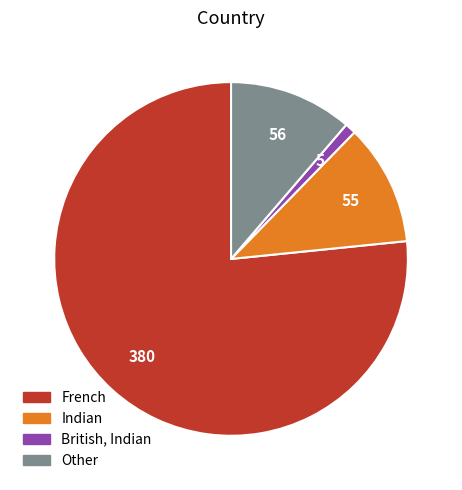

True or false: British, Indian accounts for 11% of the total.

False